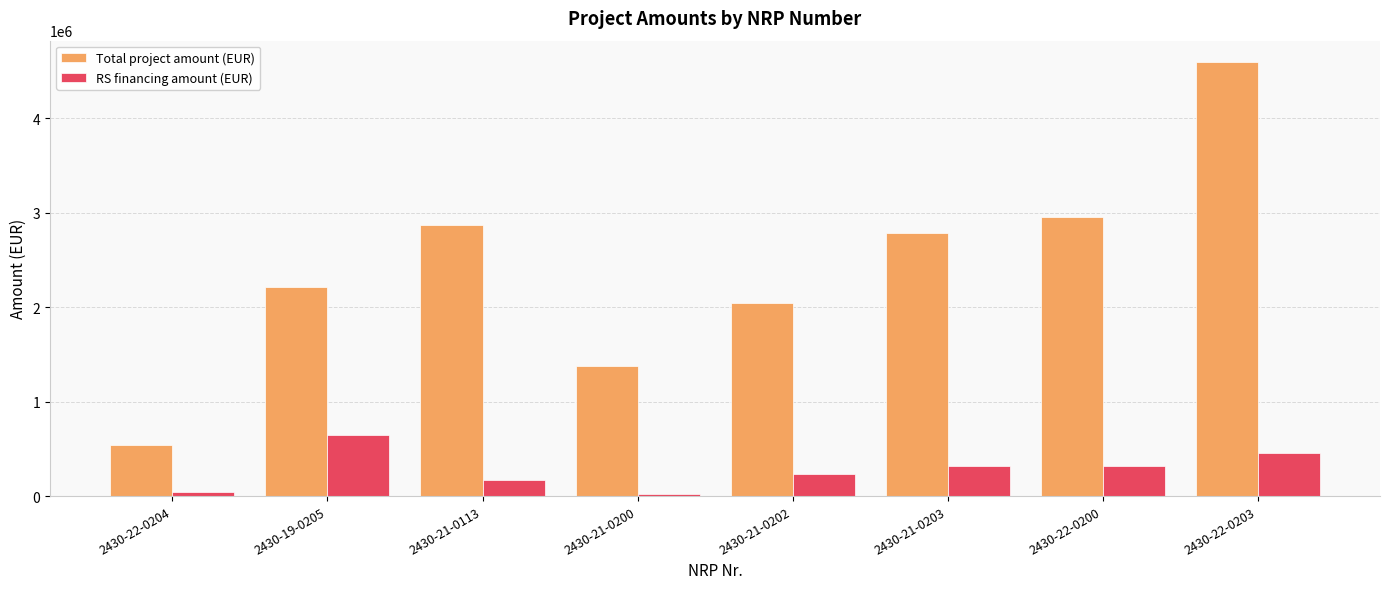

How many series are shown in this chart?

2